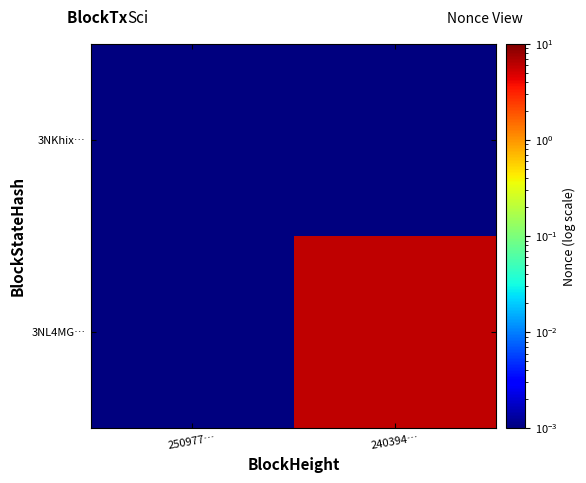

Which series has the largest total across all categories?

3NL4MG…